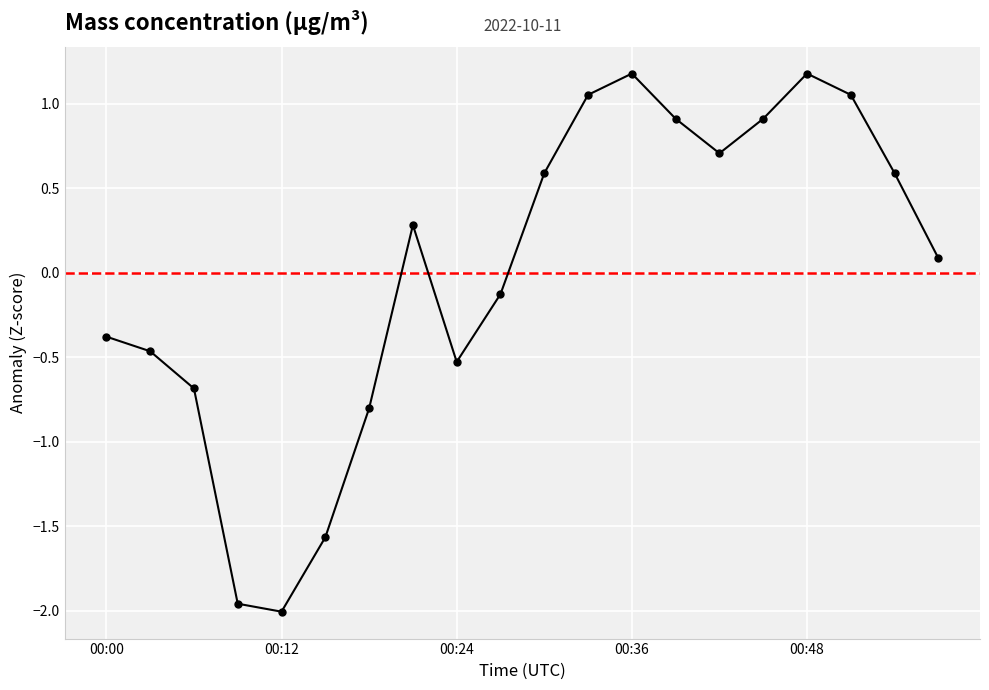

How many points are lower than both their immediate neighbors (excluding endpoints)?

3